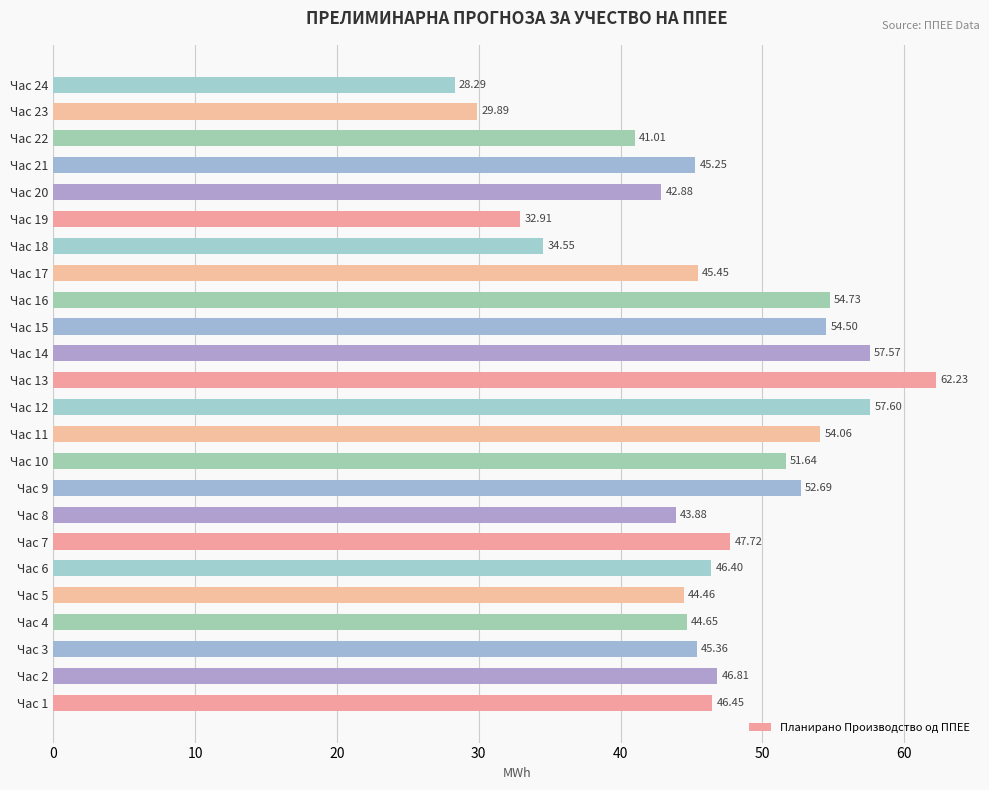

List the labels in order of value, smallest first.

Час 24, Час 23, Час 19, Час 18, Час 22, Час 20, Час 8, Час 5, Час 4, Час 21, Час 3, Час 17, Час 6, Час 1, Час 2, Час 7, Час 10, Час 9, Час 11, Час 15, Час 16, Час 14, Час 12, Час 13